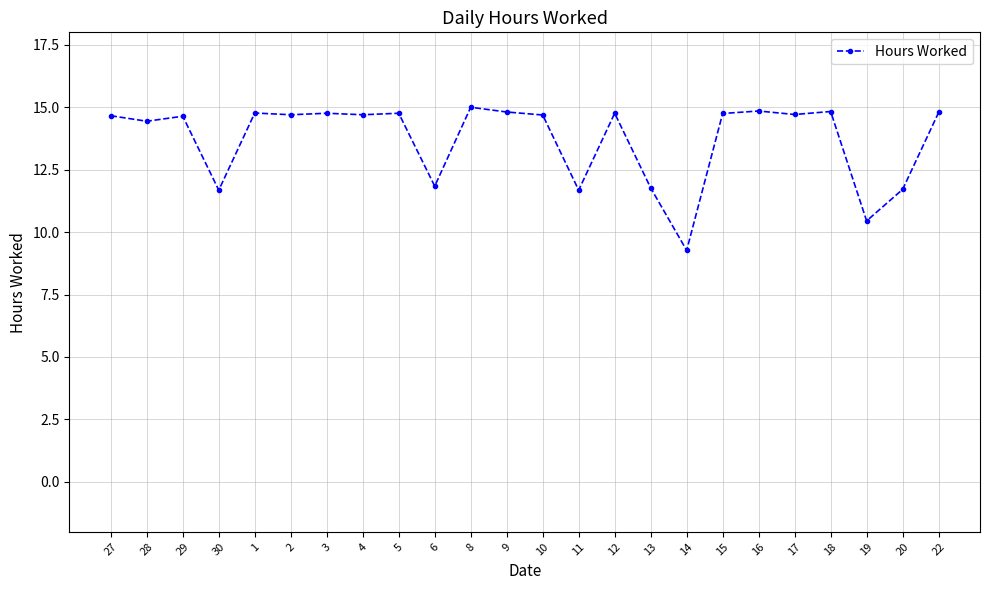

What value does the data have at 8?

15.0